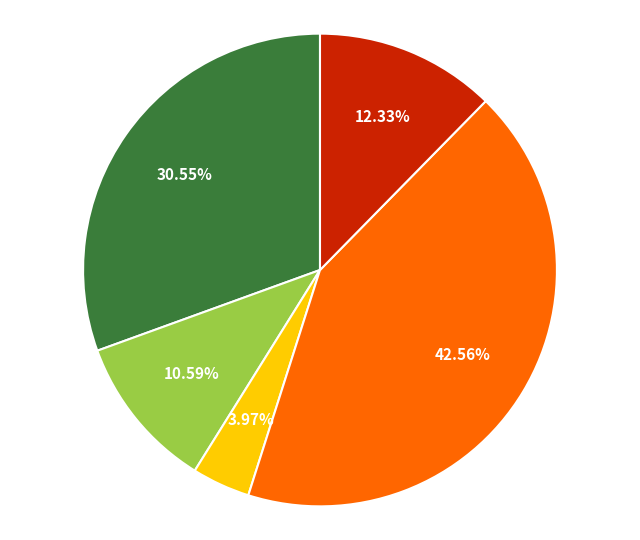

Does any single category account for the majority?

No